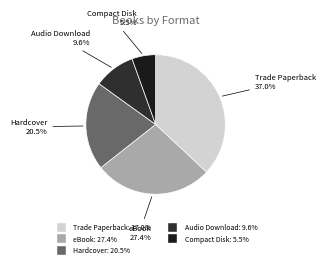

Rank the categories by value from lowest to highest.

Compact Disk, Audio Download, Hardcover, eBook, Trade Paperback